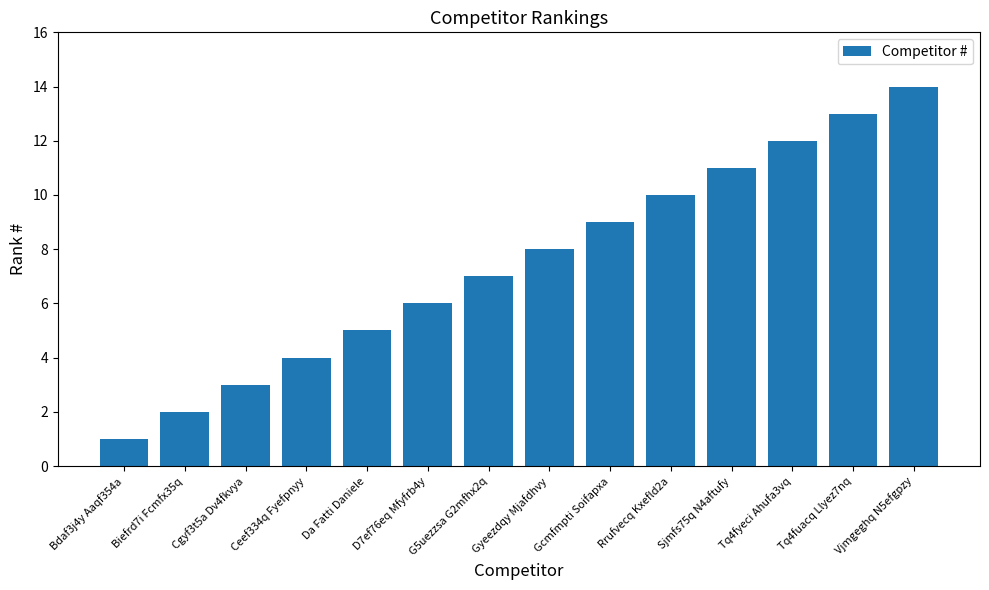

Rank the categories by value from lowest to highest.

Bdaf3j4y Aaqf354a, Biefrd7i Fcmfx35q, Cgyf3t5a Dv4fkvya, Ceef334q Fyefpnyy, Da Fatti Daniele, D7ef76eq Mfyfrb4y, G5uezzsa G2mfhx2q, Gyeezdqy Mjafdhvy, Gcmfmpti Soifapxa, Rrufvecq Kxefld2a, Sjmfs75q N4aftufy, Tq4fyeci Ahufa3vq, Tq4fuacq Llyez7nq, Vjmgeghq N5efgpzy